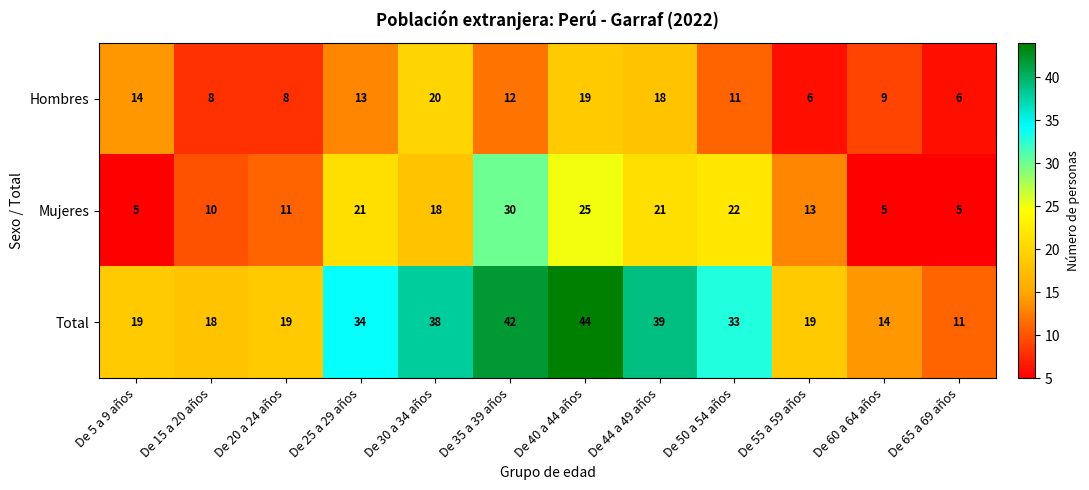

Is it true that Mujeres equals 10 at De 15 a 20 años?

True